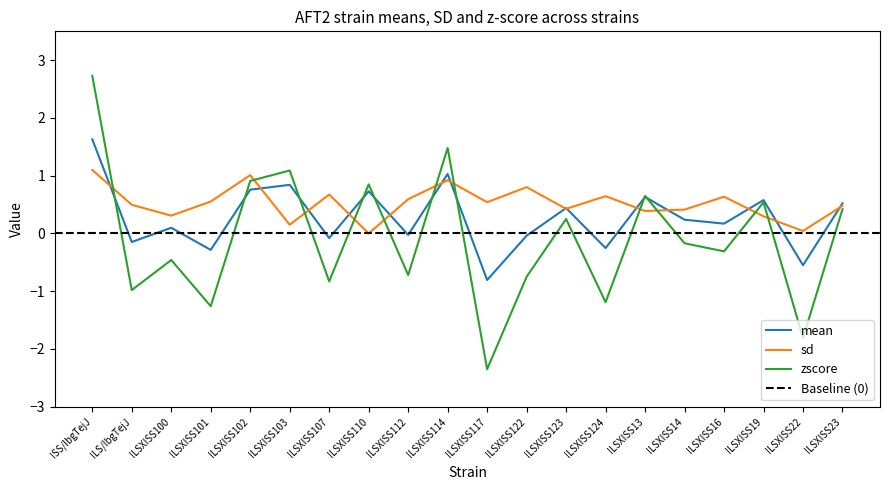

What is the value of the mean point at the 19th from the left?

-0.6